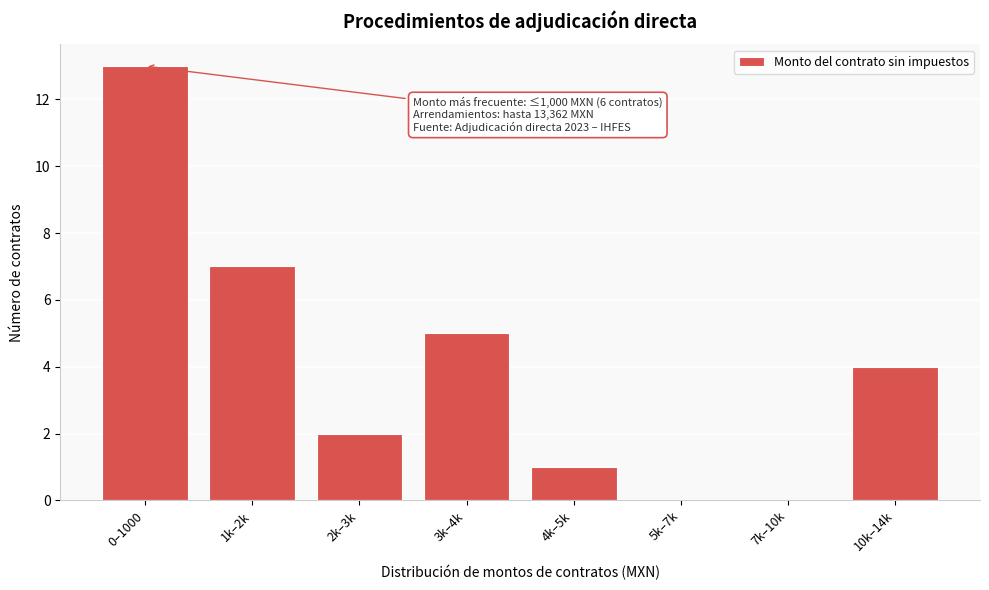

Reading right to left, list all the values displayed in this chart.

10k–14k=4	7k–10k=0	5k–7k=0	4k–5k=1	3k–4k=5	2k–3k=2	1k–2k=7	0–1000=13